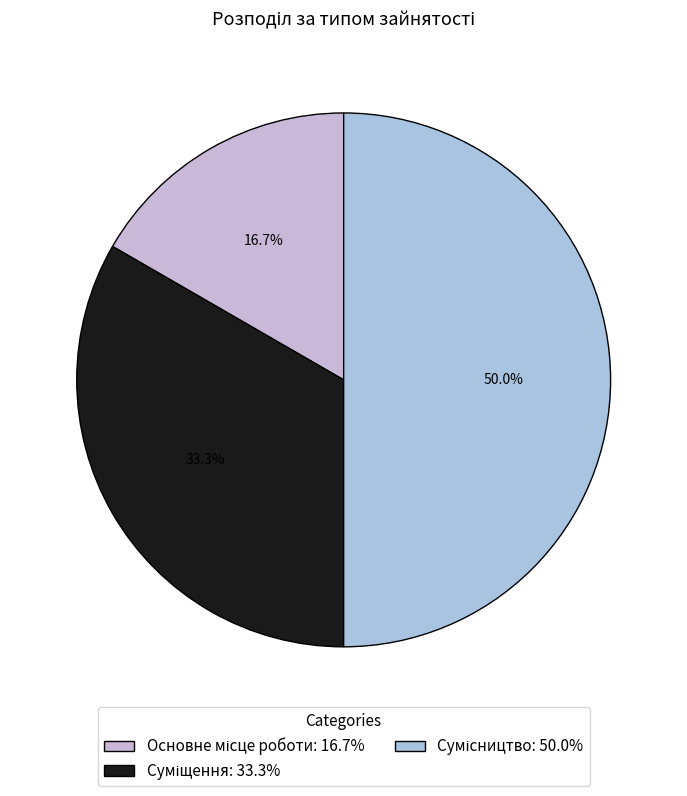

What is the ratio of the value at Основне місце роботи to the value at Суміщення?

0.5